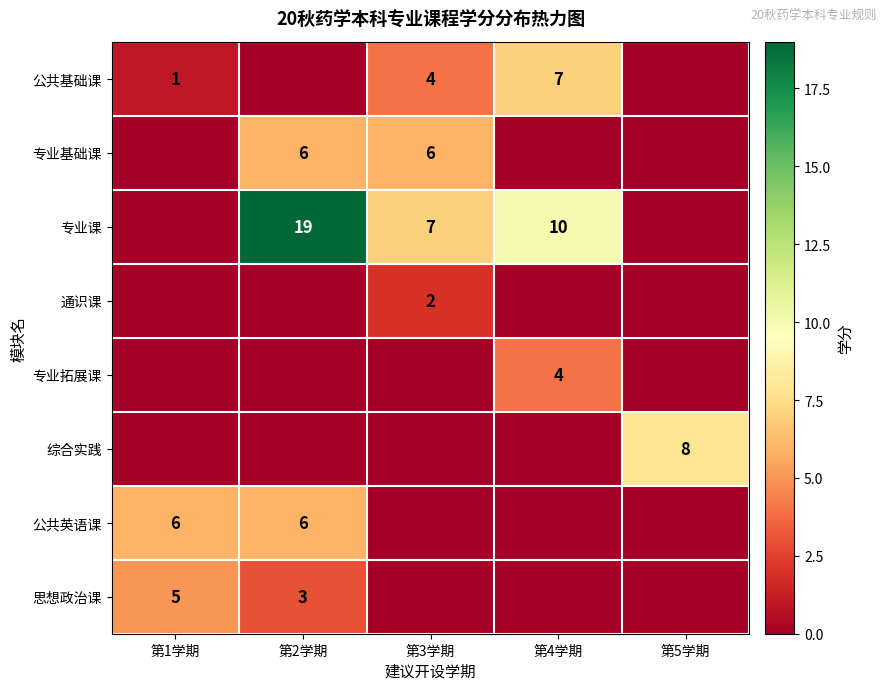

The value of 公共基础课 at 第1学期 is 1. True or false?

True